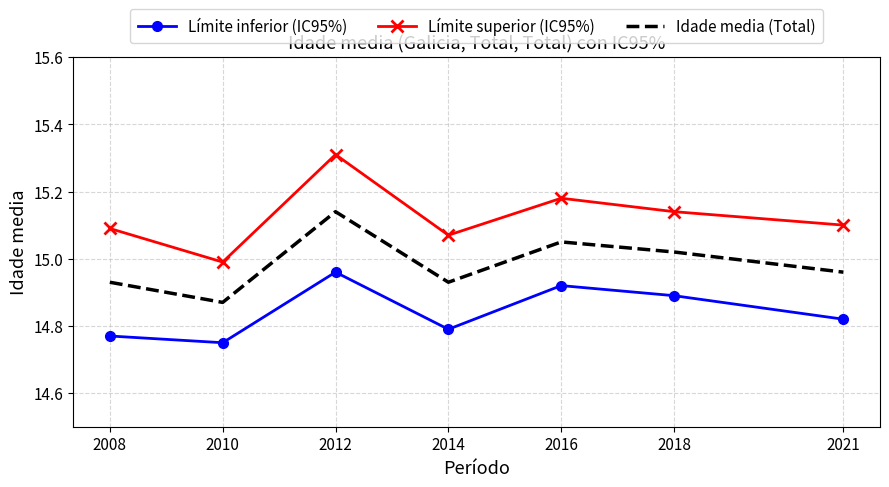

In Límite superior (IC95%), how many points are higher than both neighbors (excluding endpoints)?

2